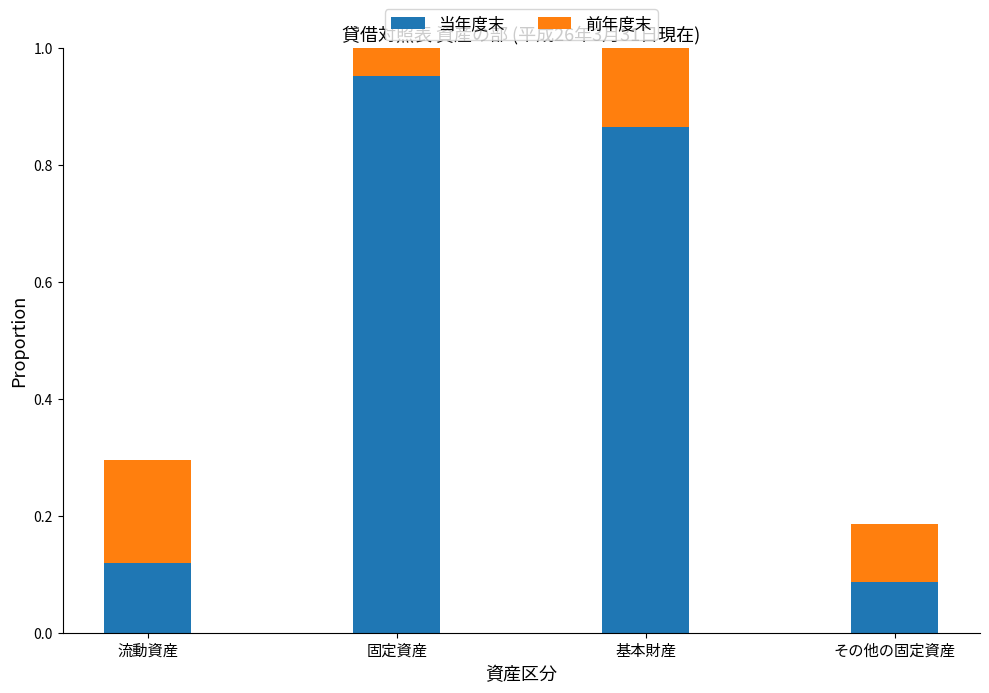

What is the average value of the 前年度末 series?

0.5